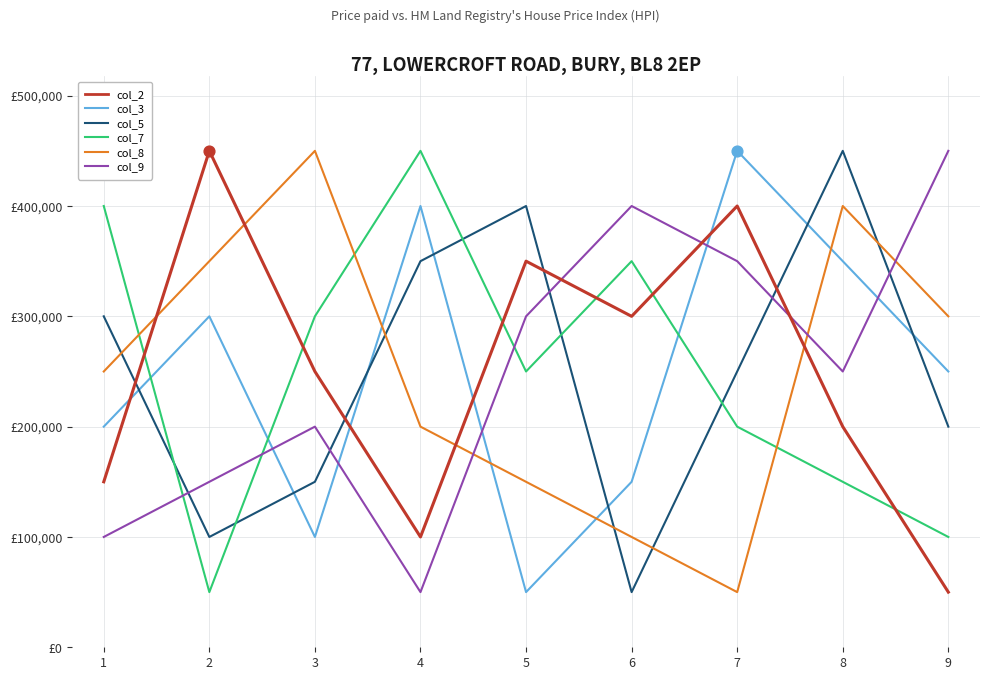

Is the value of col_2 at 2 greater than the value of col_5 at 3?

Yes